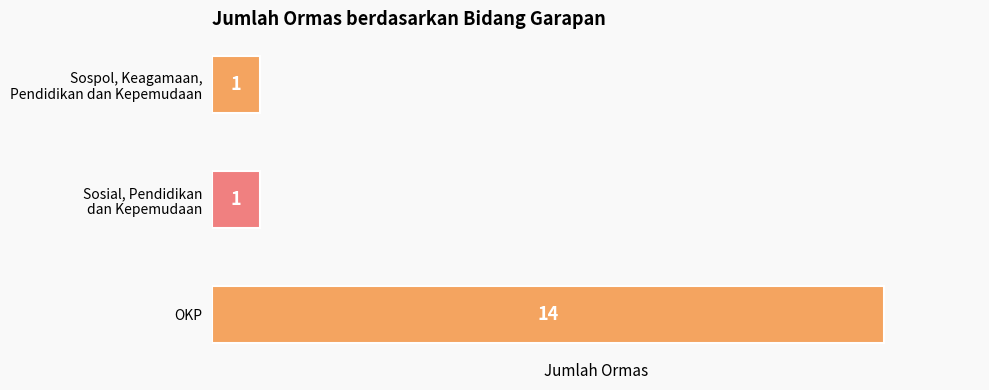

Reading bottom to top, list all the values displayed in this chart.

14	1	1